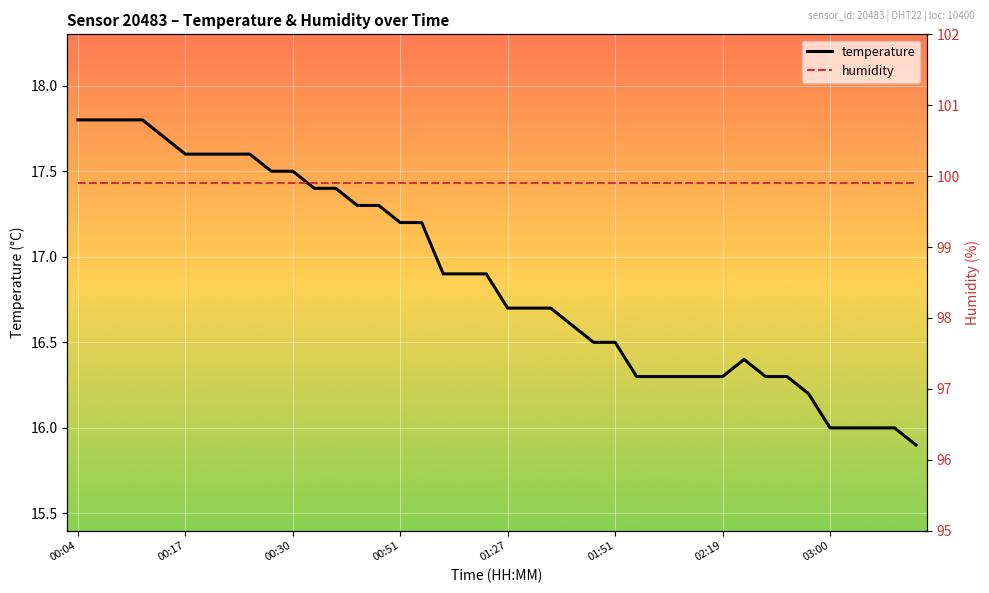

What is the sum of all temperature values?

675.1